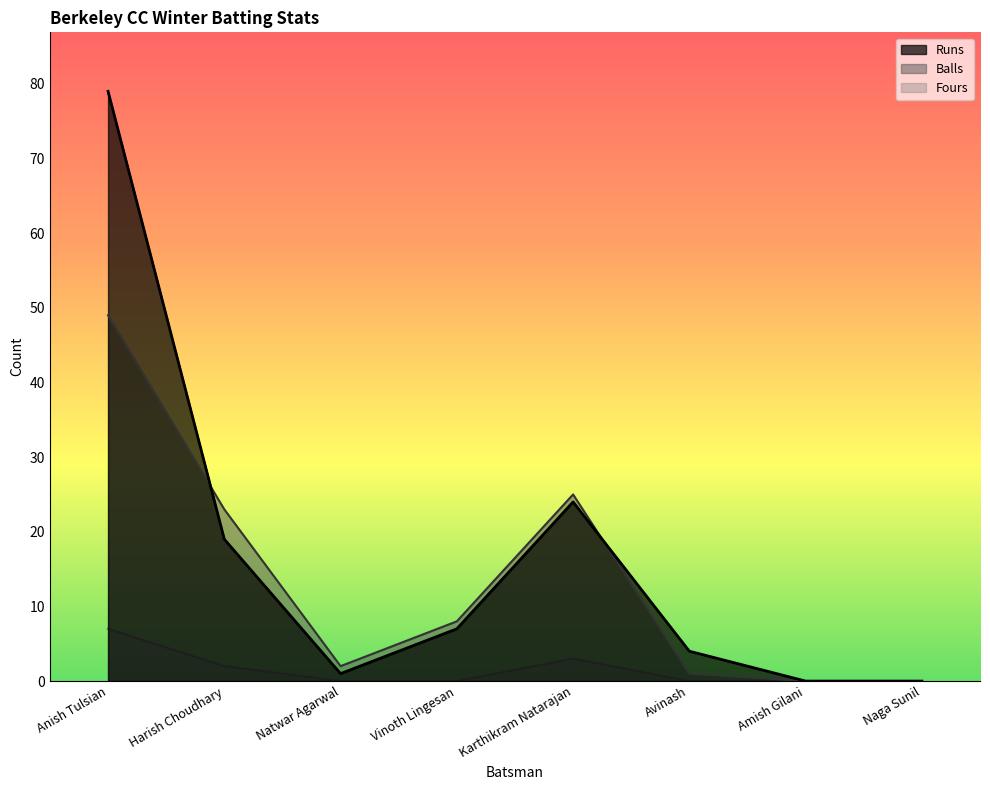

How many interior local peaks does the Balls series have?

1